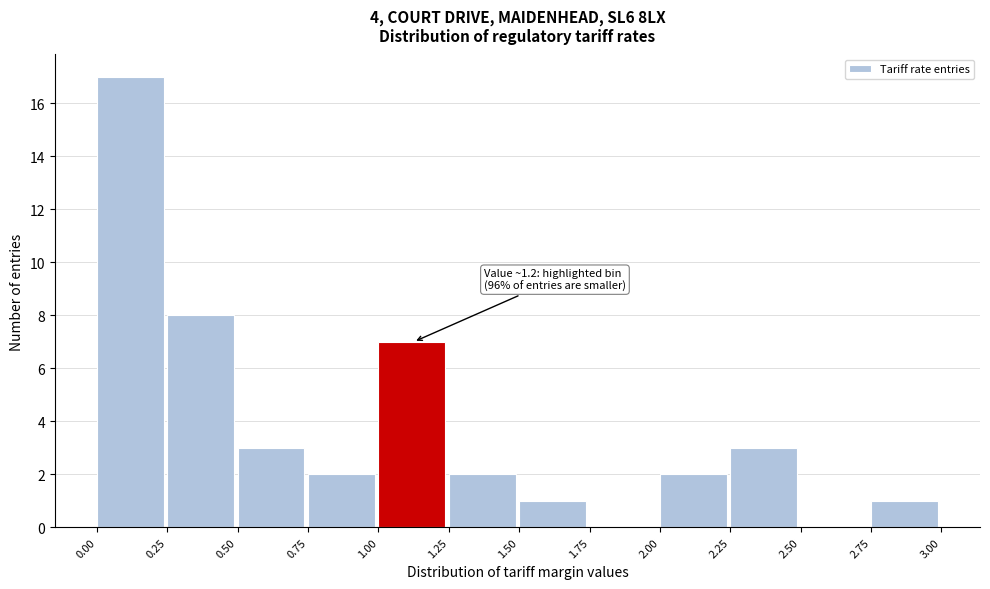

Over which range of the x-axis is the bar tallest?

0.00 to 0.25